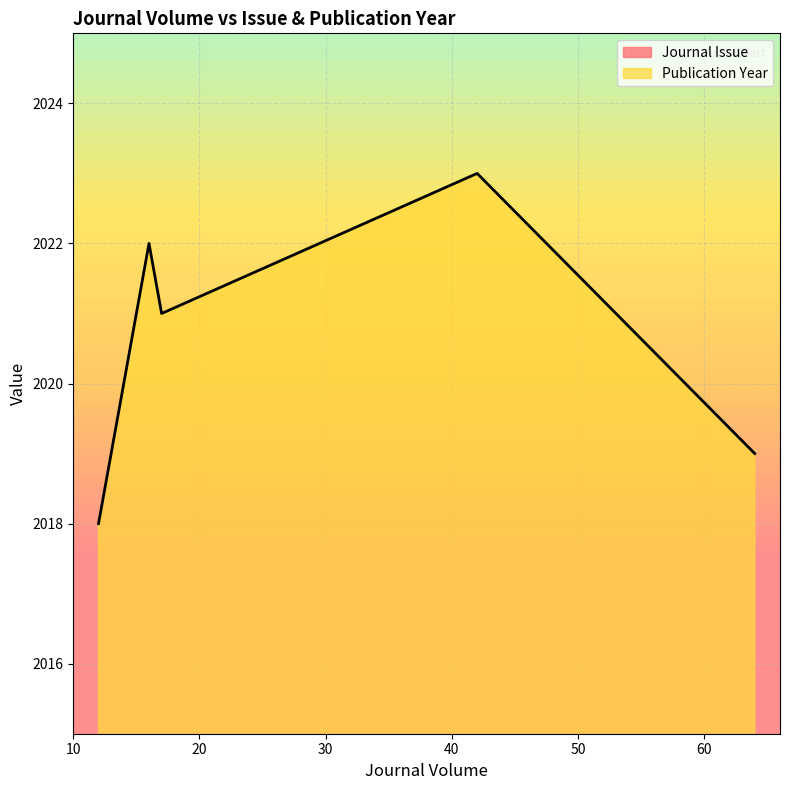

List the labels in order of Publication Year value, largest first.

42, 16, 17, 64, 12